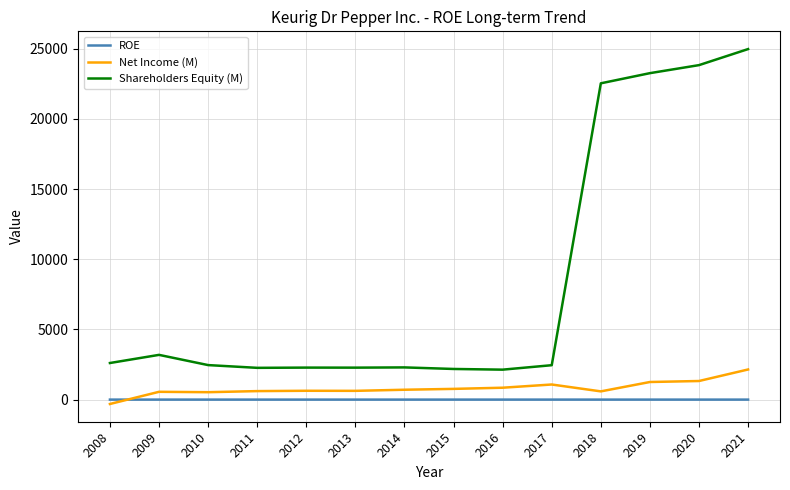

True or false: Shareholders Equity (M) and Net Income (M) cross at least once.

False